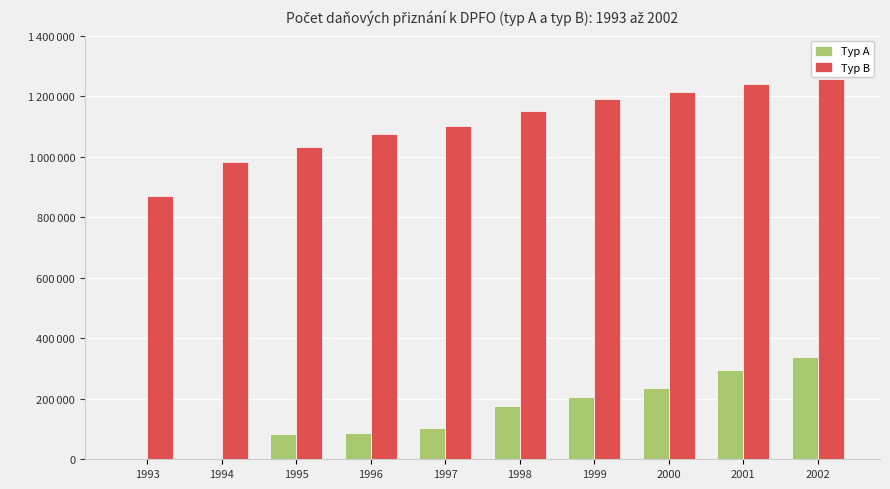

What is the difference between the maximum and minimum values in the Typ A series?

337102